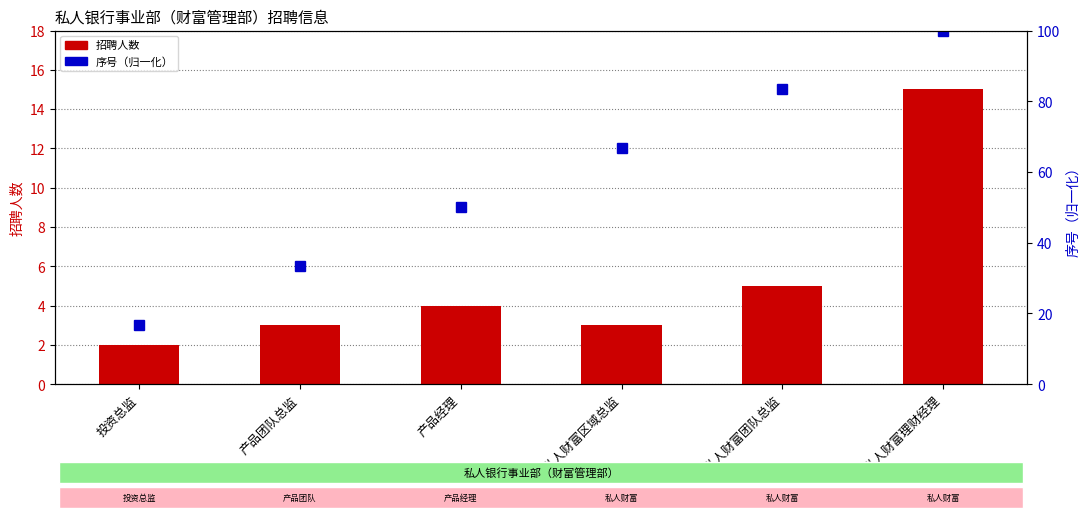

What are all the series names shown in the legend?

招聘人数, 序号（归一化）